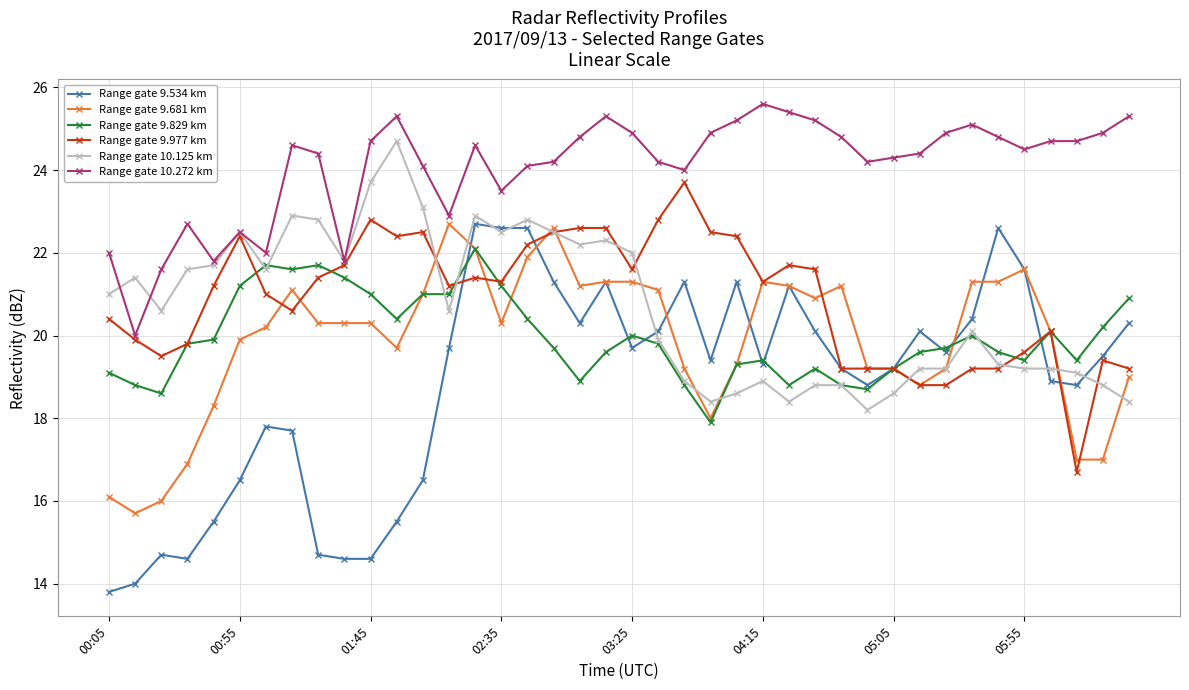

Count the number of categories in the chart.

40